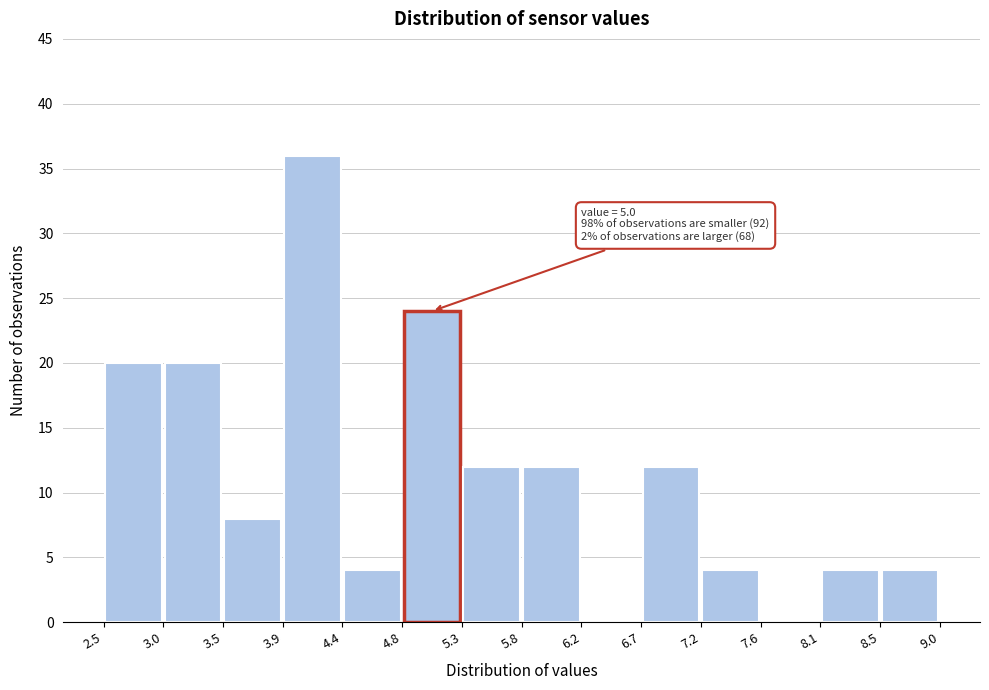

Which range on the x-axis has the tallest bar?

3.9 to 4.4